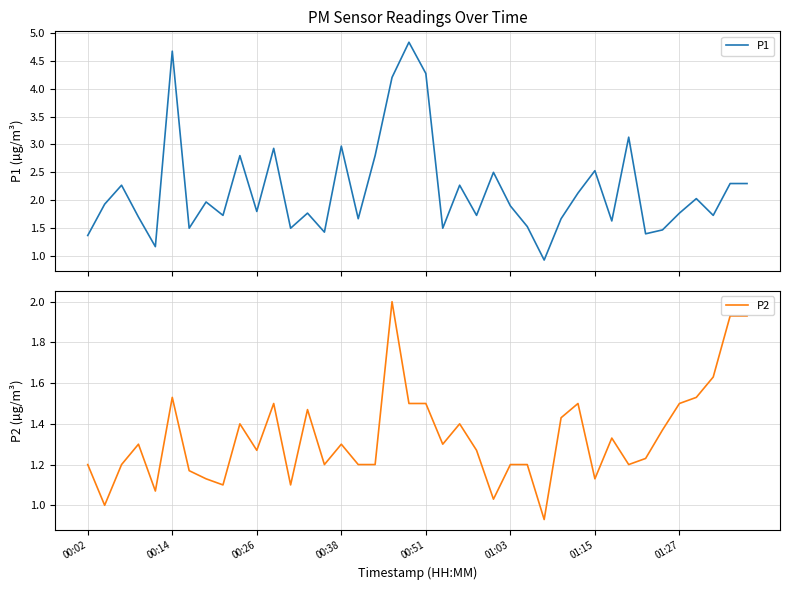

What is the maximum value for P1?

4.8